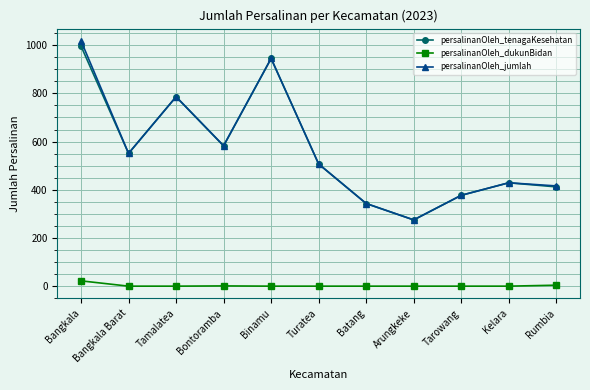

Is it true that persalinanOleh_tenagaKesehatan equals 599 at Kelara?

False